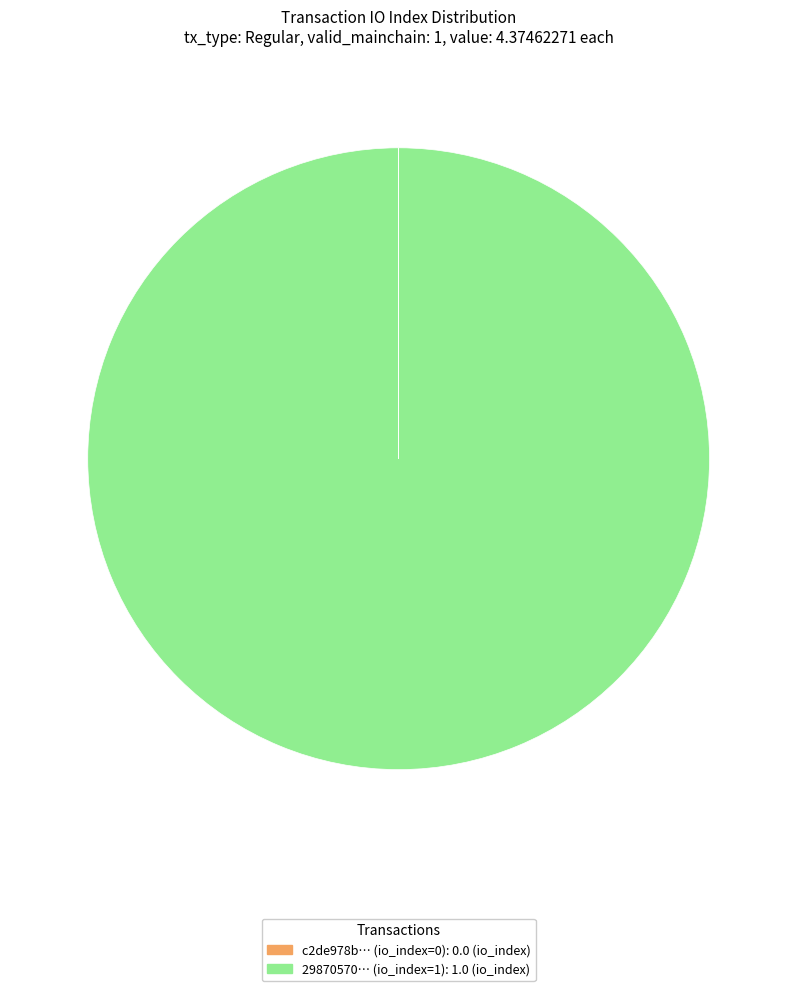

What is the majority slice?

29870570… (io_index=1): 1.0 (io_index)